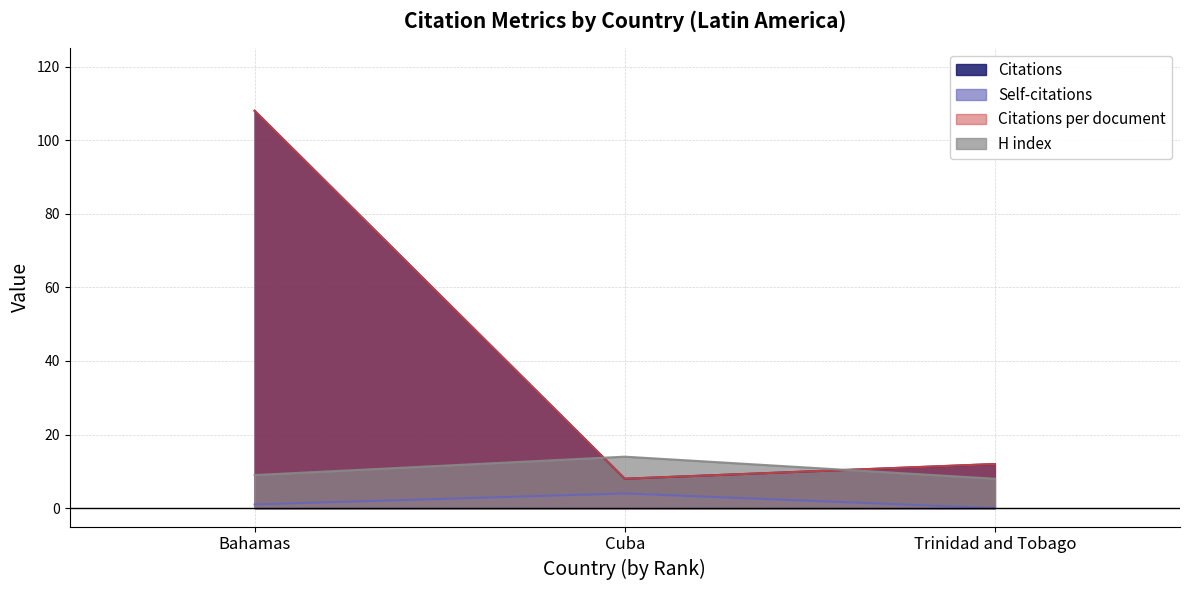

Which series has the widest spread of values?

Citations